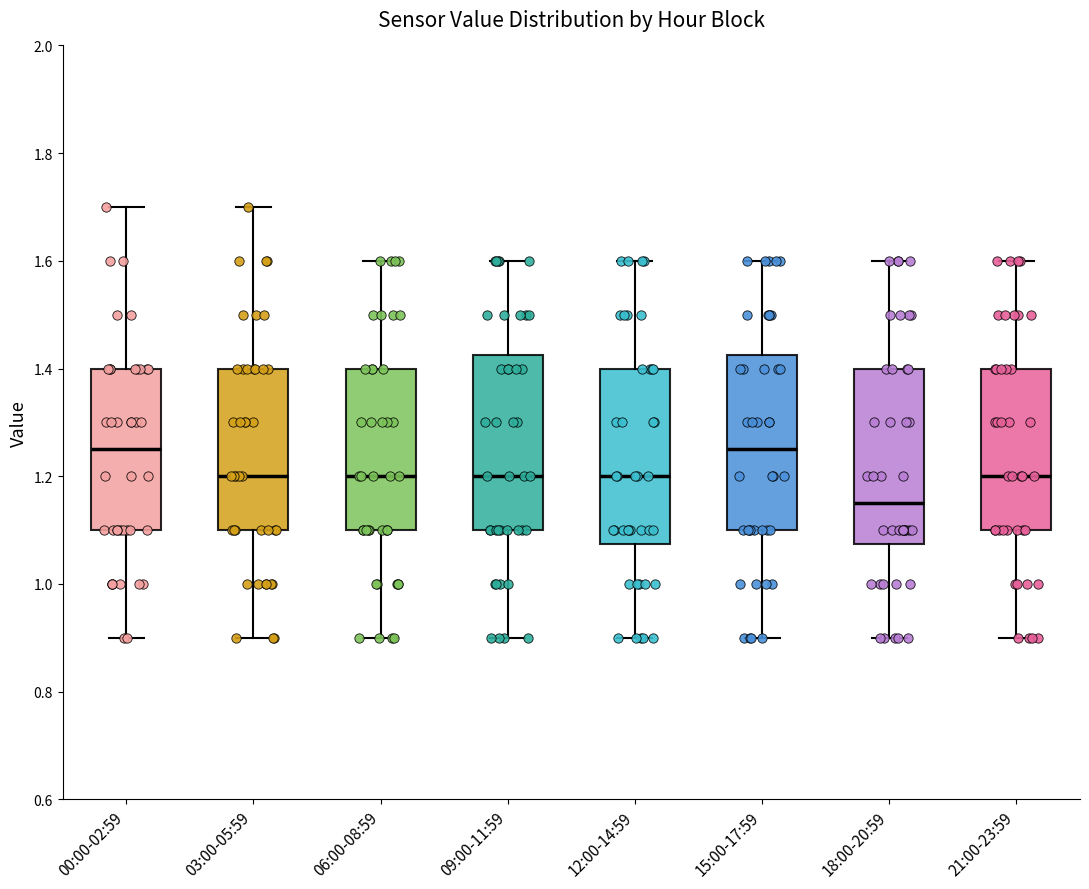

Reading left to right, read every box against the y-axis: the position of its median line, the range the box covers, and the ends of its whiskers. The values are not printed on the chart, so give them approximately, as read against the axis.

00:00-02:59: median 1.26, box 1.10 to 1.40, whiskers 0.90 to 1.70
03:00-05:59: median 1.20, box 1.10 to 1.40, whiskers 0.90 to 1.70
06:00-08:59: median 1.20, box 1.10 to 1.40, whiskers 0.90 to 1.60
09:00-11:59: median 1.20, box 1.10 to 1.42, whiskers 0.90 to 1.60
12:00-14:59: median 1.20, box 1.08 to 1.40, whiskers 0.90 to 1.60
15:00-17:59: median 1.26, box 1.10 to 1.42, whiskers 0.90 to 1.60
18:00-20:59: median 1.16, box 1.08 to 1.40, whiskers 0.90 to 1.60
21:00-23:59: median 1.20, box 1.10 to 1.40, whiskers 0.90 to 1.60